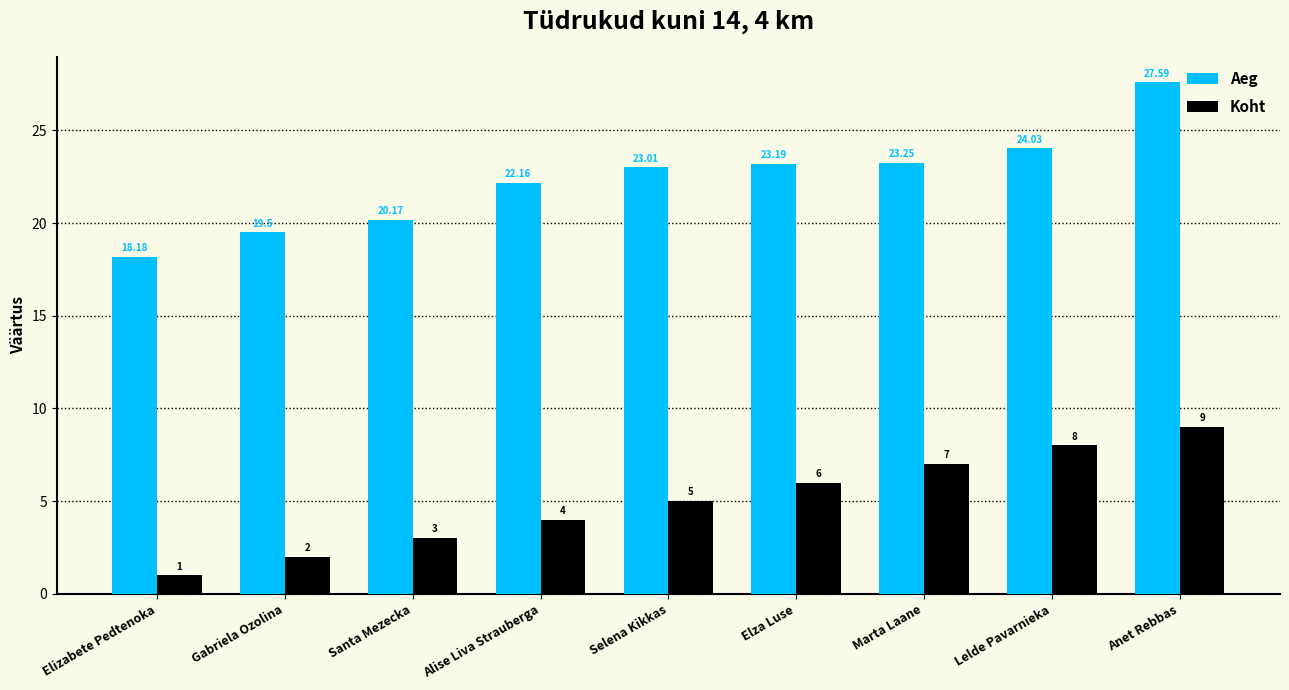

What position from the right is Selena Kikkas?

5